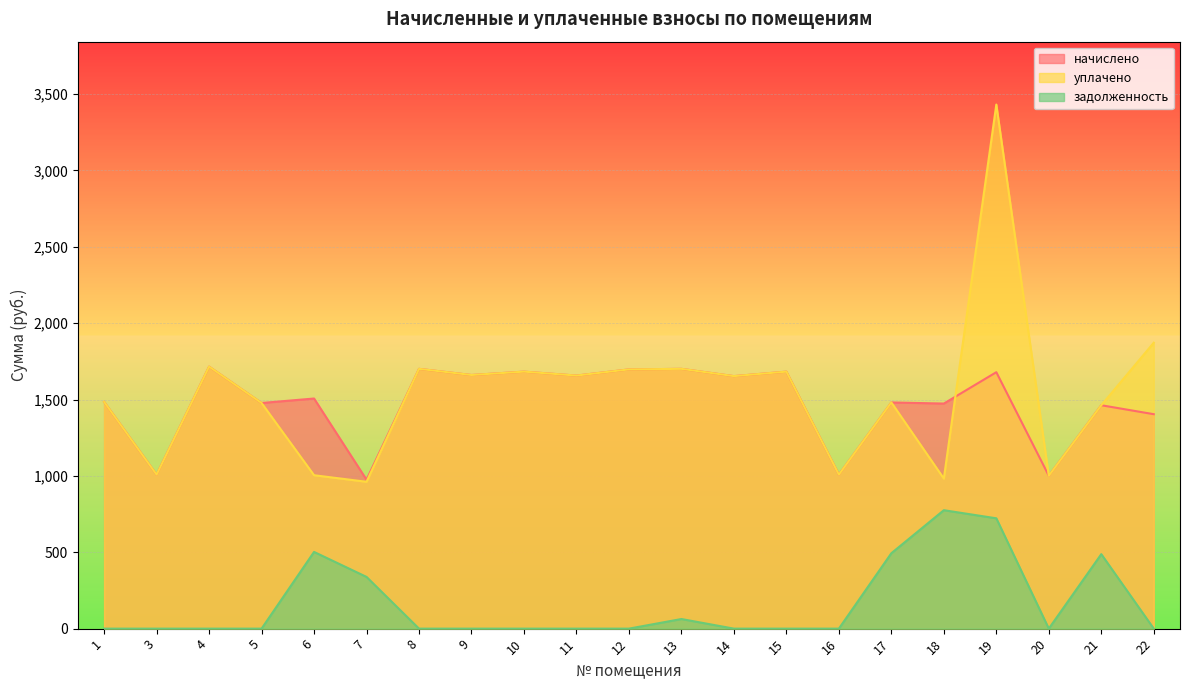

What is the difference between the highest and lowest values at 6?

1004.5